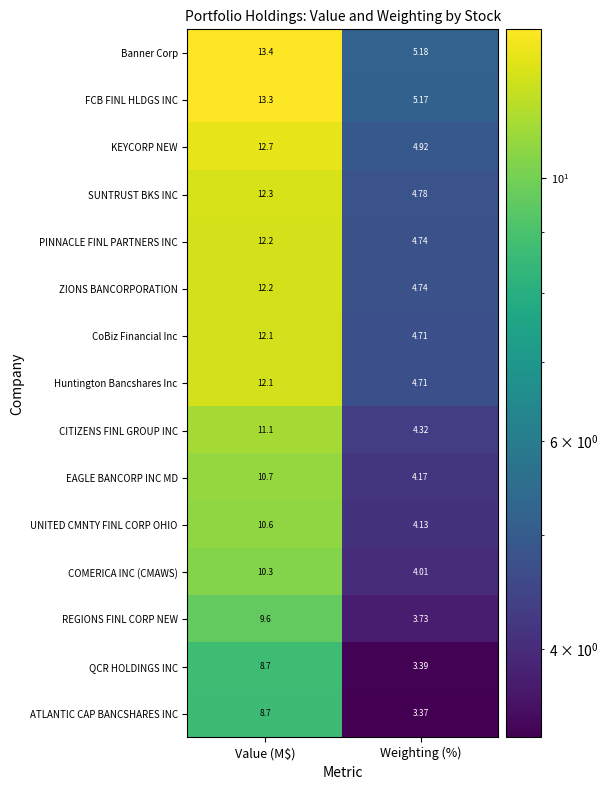

At which label does ZIONS BANCORPORATION reach its peak?

Value (M$)